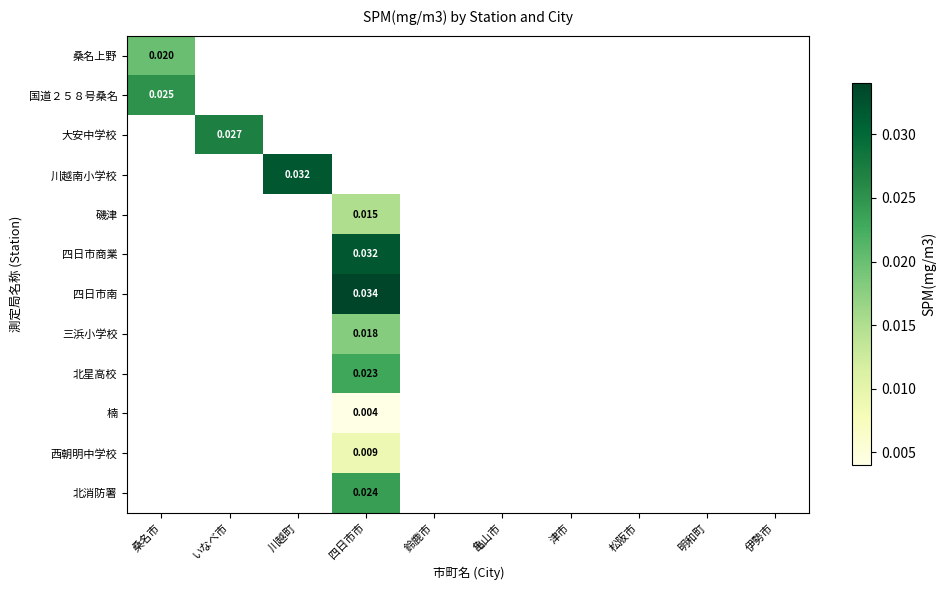

How many positive values does the 川越南小学校 series have?

1